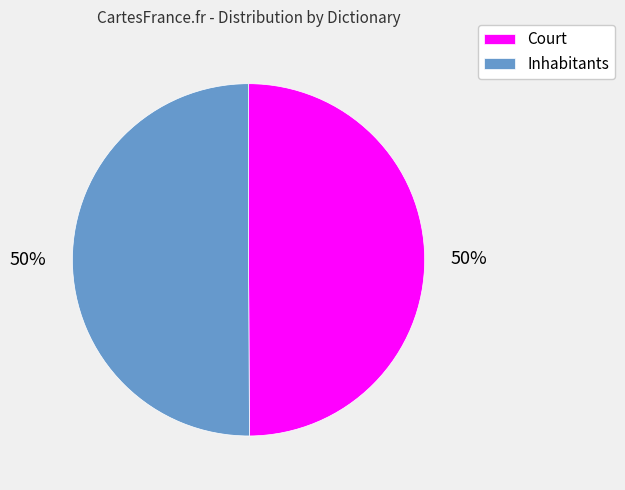

To the nearest percent, what percentage of the pie is Court?

50%